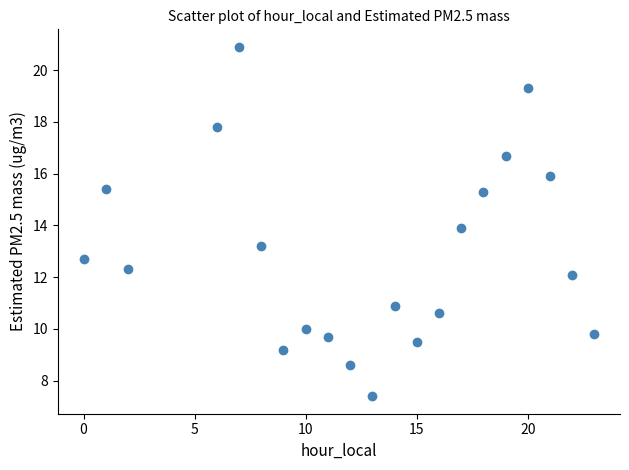

What is the range of Y values (max minus min)?

13.5